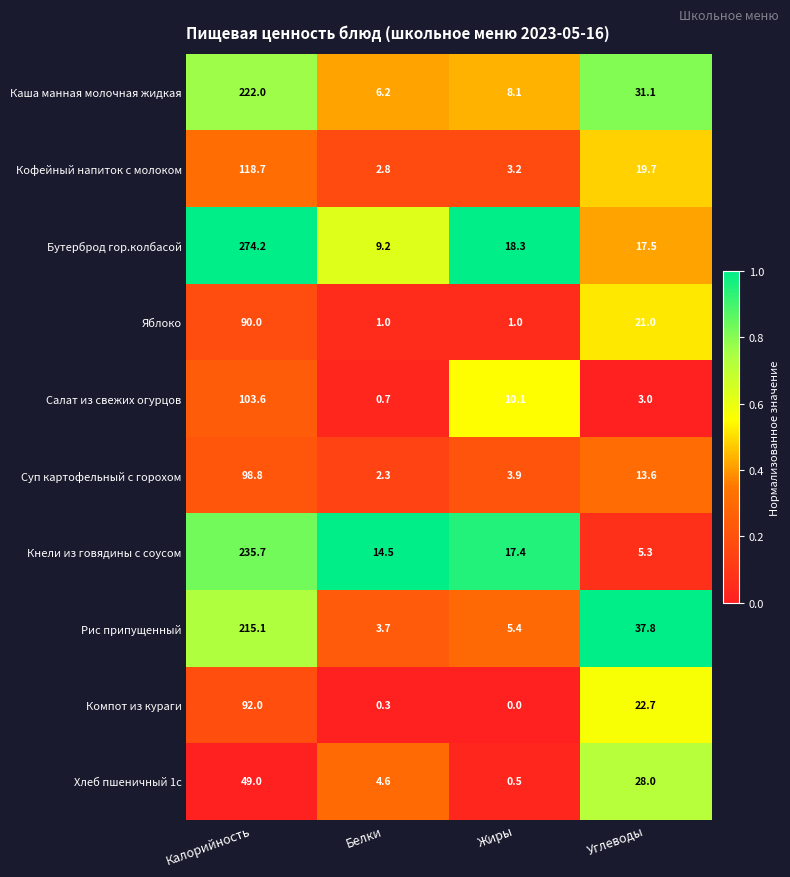

What is the total value across all series at Белки?

45.3